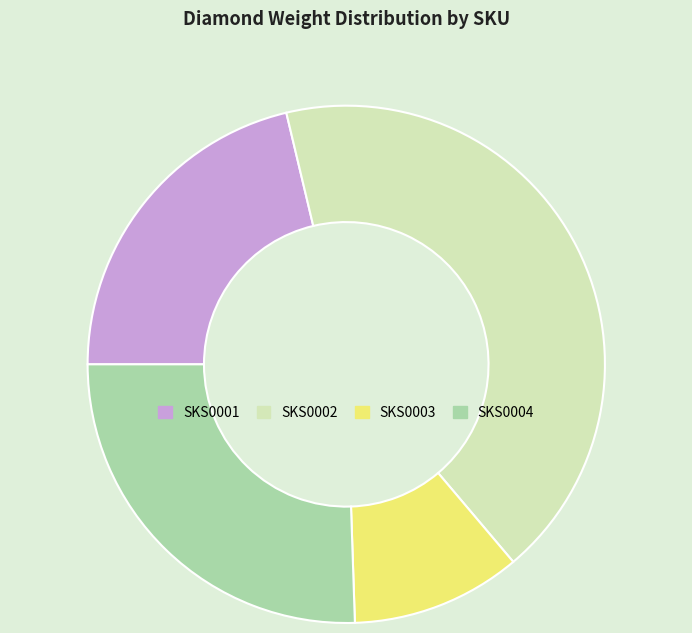

Do SKS0001 and SKS0002 together represent more than half of the pie?

Yes